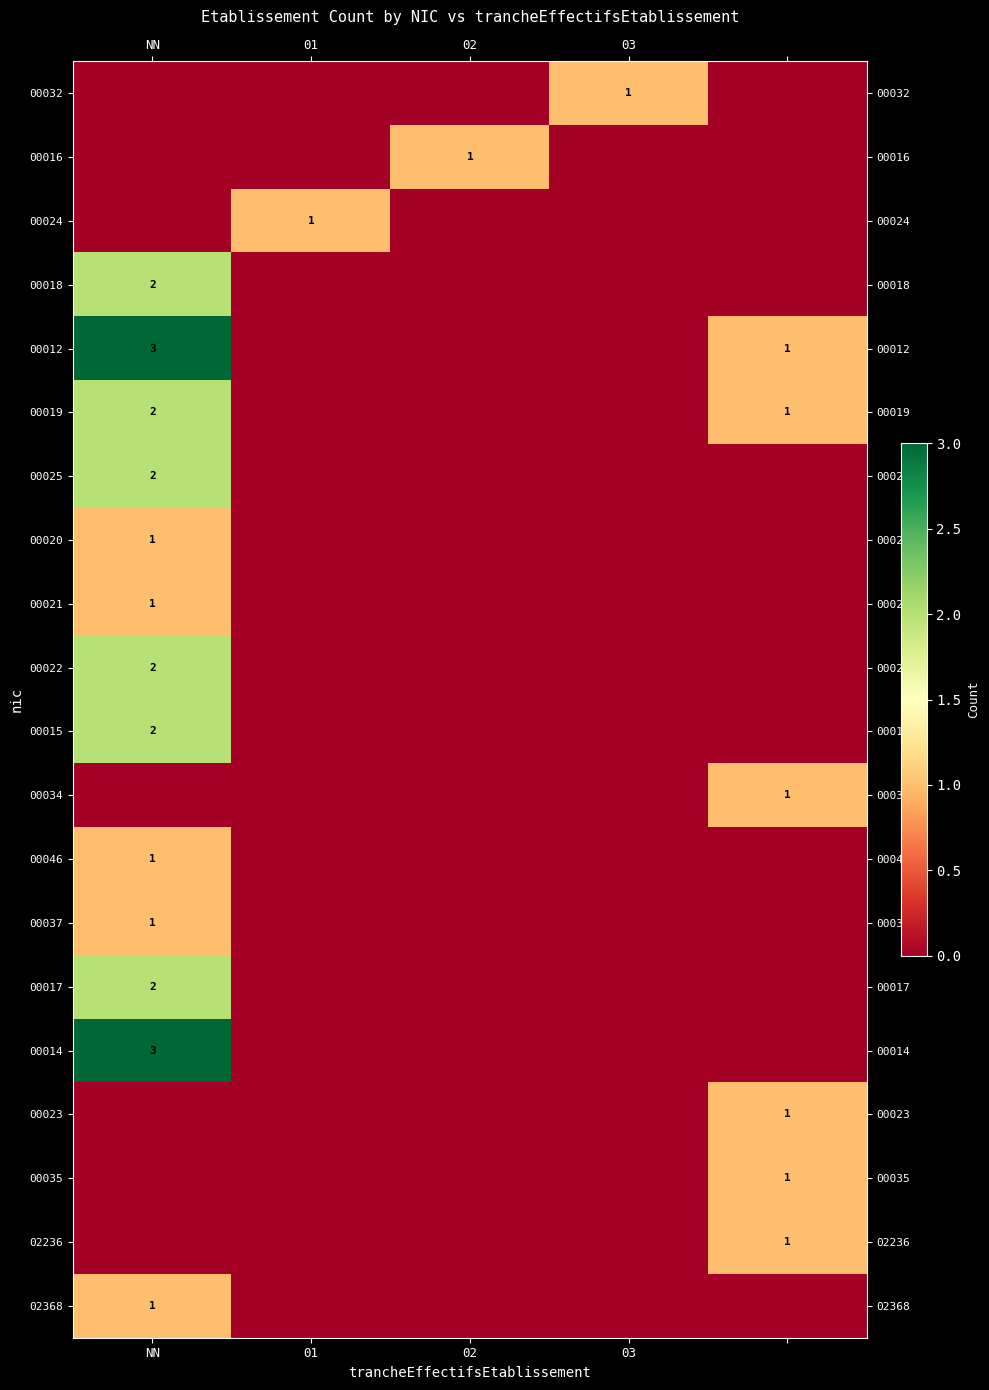

At which label does 00015 reach its peak?

NN